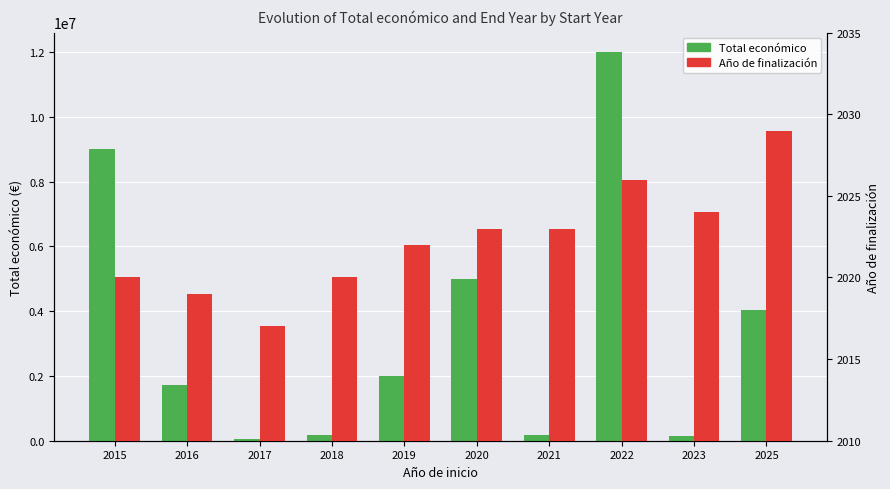

How many bars are there in each group?

2